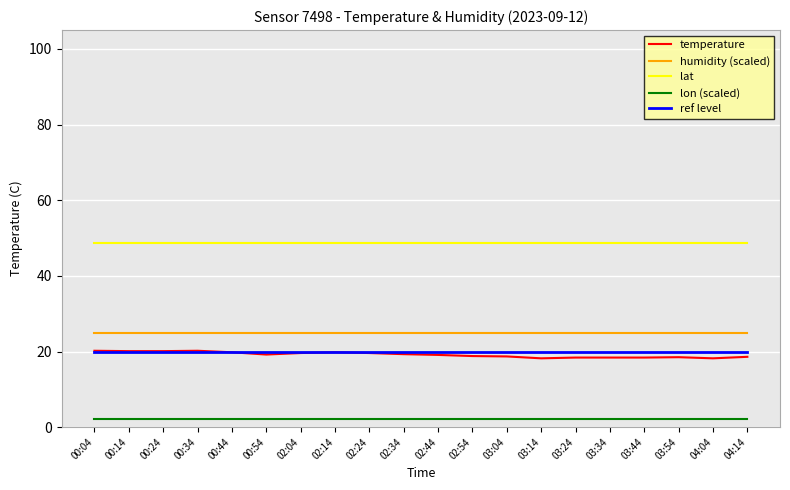

True or false: humidity (scaled) and ref level cross at least once.

False